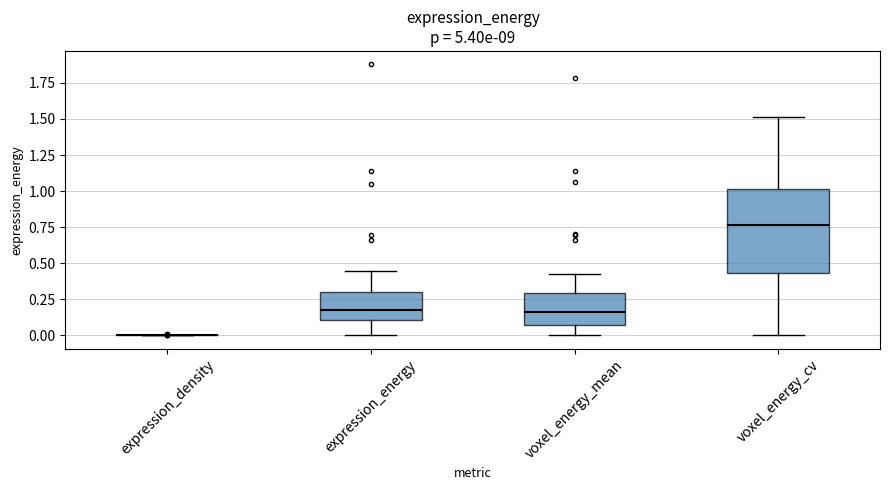

Comparing the boxes themselves (not the whiskers), which one is the tallest?

voxel_energy_cv